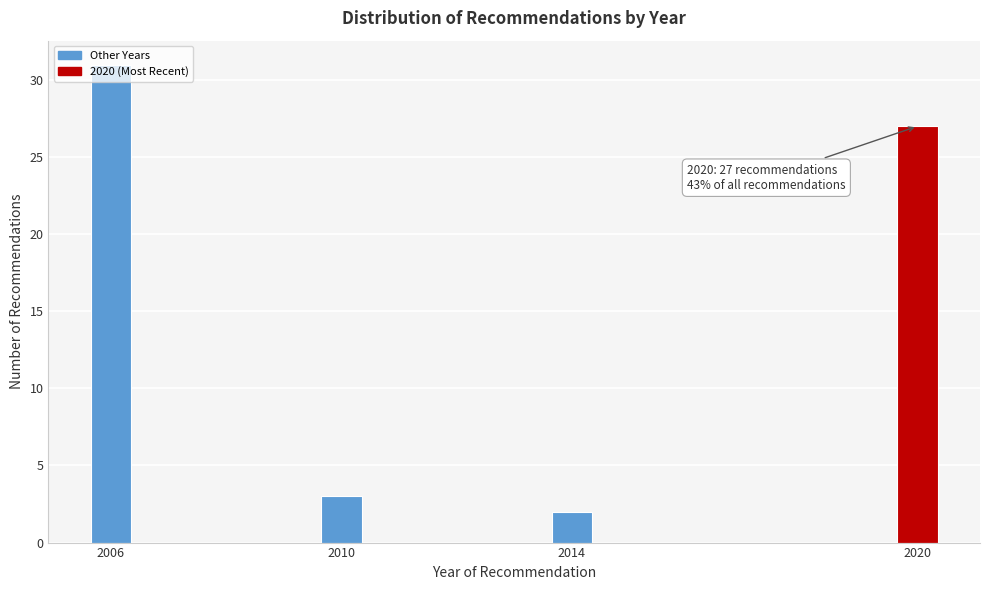

Between 2020 and 2006, which is larger?

2006